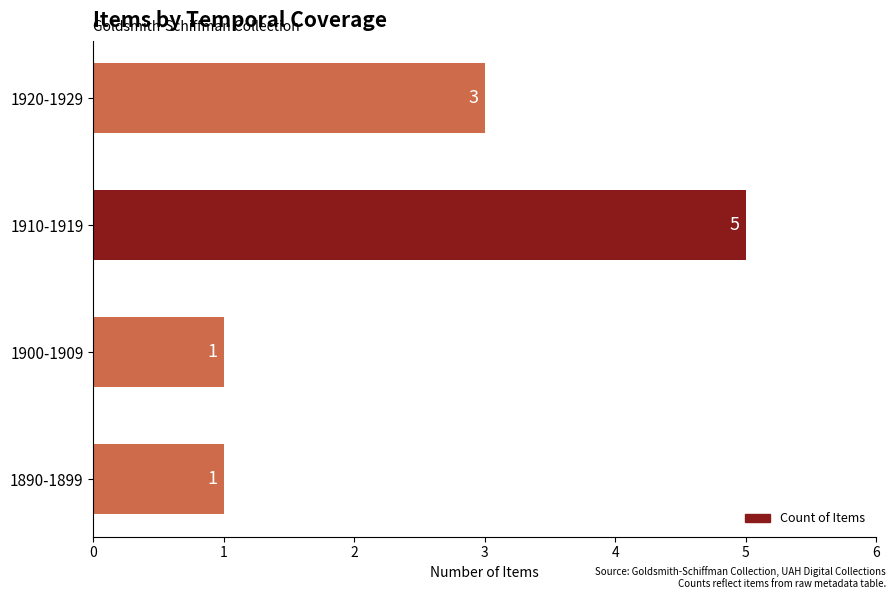

Is it true that the value at 1900-1909 is 1?

True